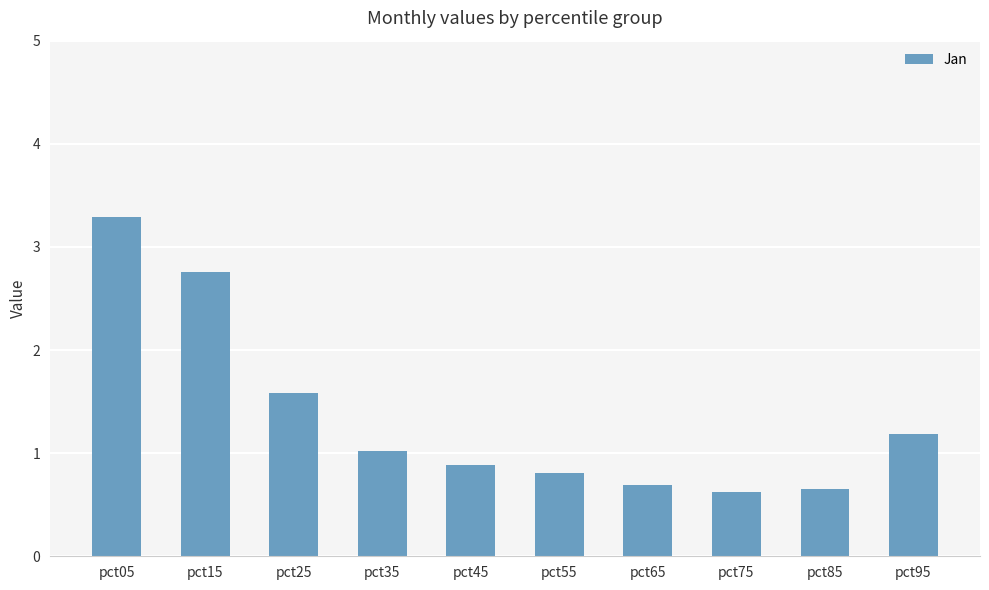

Reading right to left, what are all the values shown in this chart?

pct95=1.2	pct85=0.6	pct75=0.6	pct65=0.7	pct55=0.8	pct45=0.9	pct35=1.0	pct25=1.6	pct15=2.8	pct05=3.3